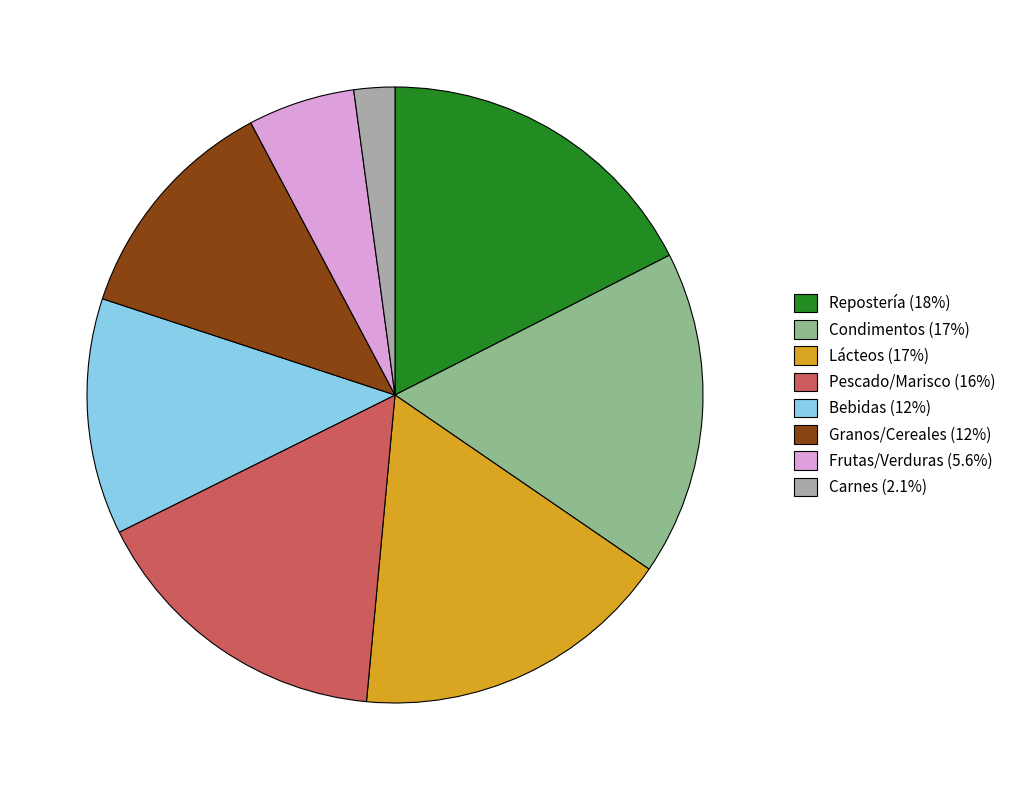

Is the sum of Repostería (18%) and Carnes (2.1%) greater than half?

No